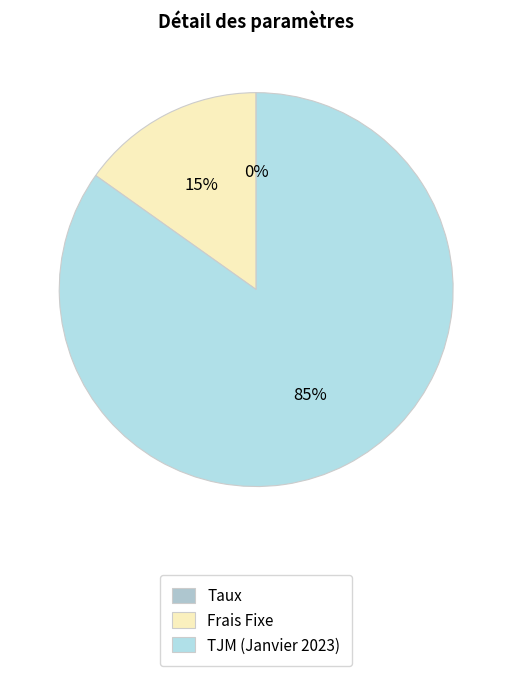

Combined, do Frais Fixe and Taux account for over 50%?

No